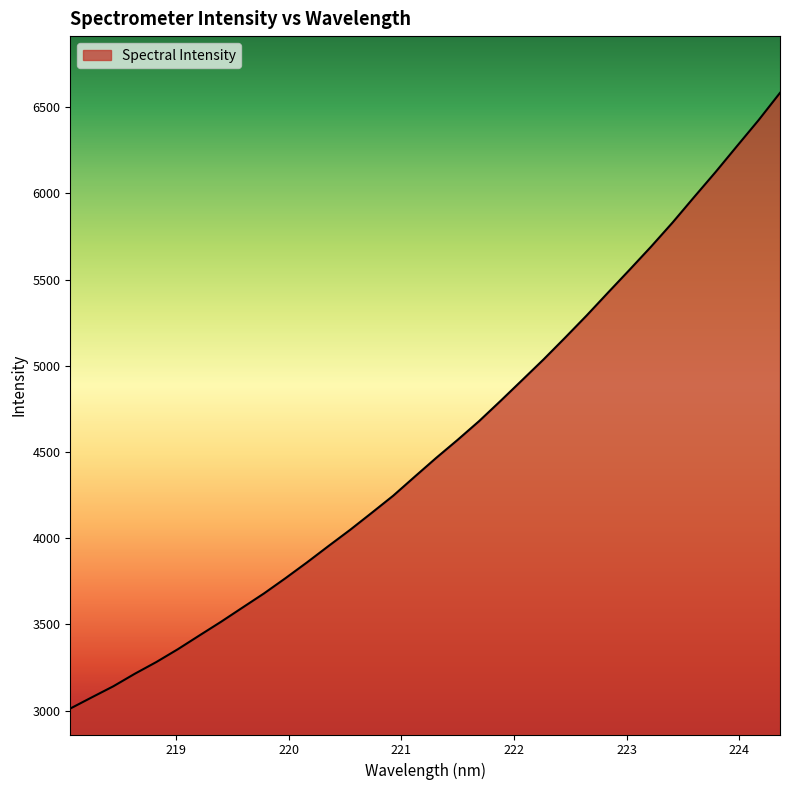

What is the minimum value shown in the chart?

3011.8